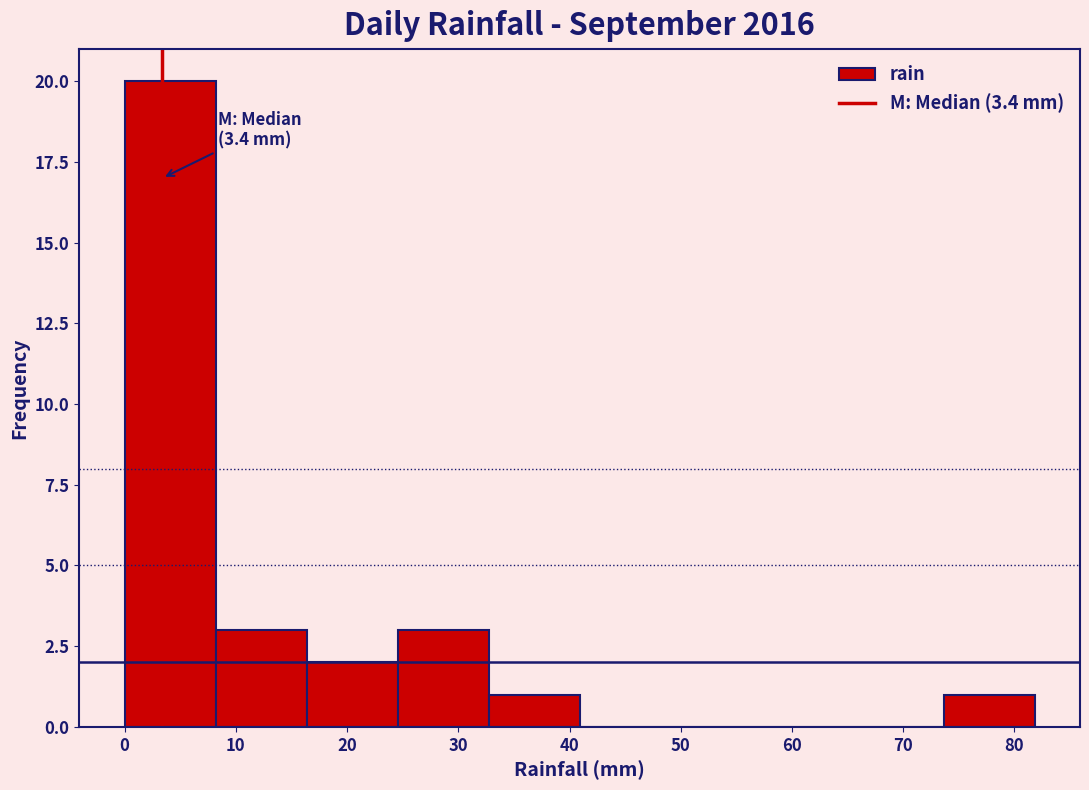

Which range on the x-axis has the tallest bar?

0 to 8